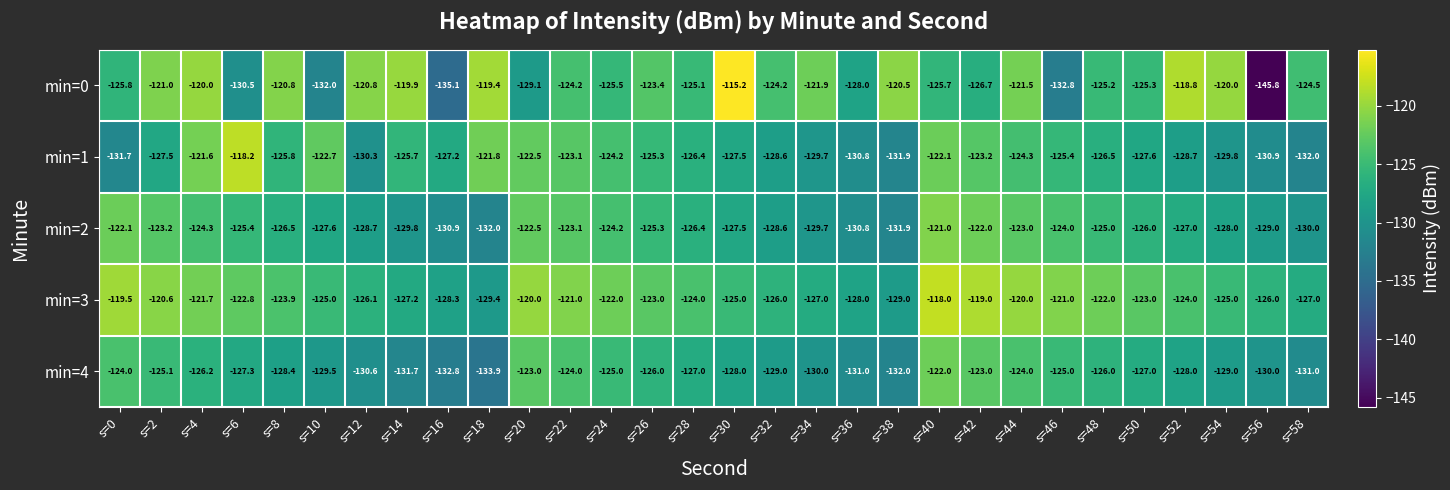

Between s=8 and s=56, which series saw the biggest shift?

min=0